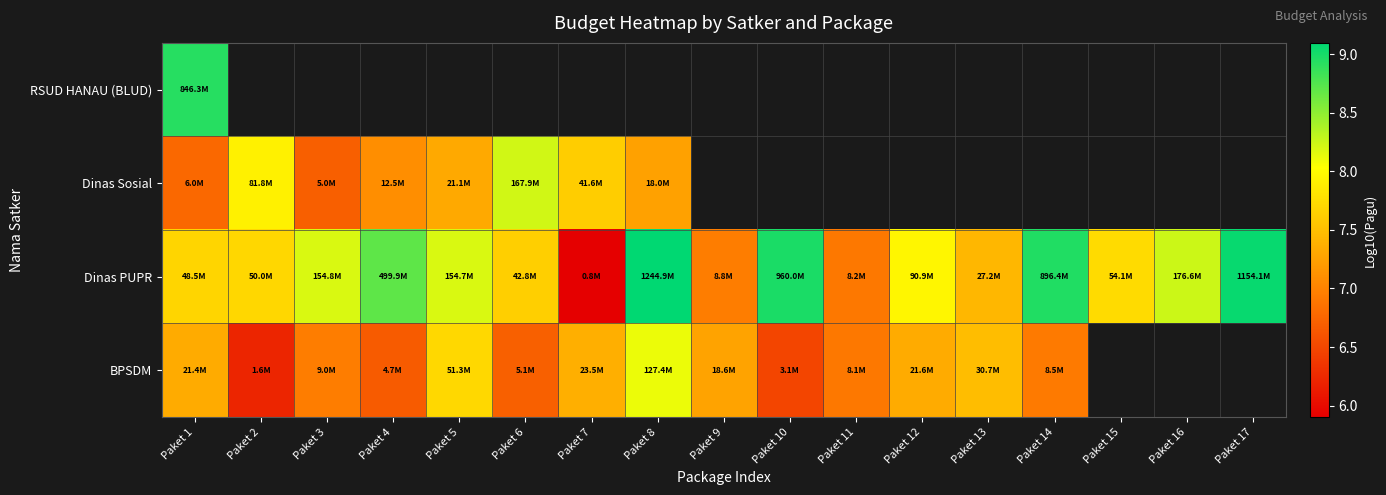

Rank the categories by Dinas PUPR value from highest to lowest.

Paket 8, Paket 17, Paket 10, Paket 14, Paket 4, Paket 16, Paket 3, Paket 5, Paket 12, Paket 15, Paket 2, Paket 1, Paket 6, Paket 13, Paket 9, Paket 11, Paket 7